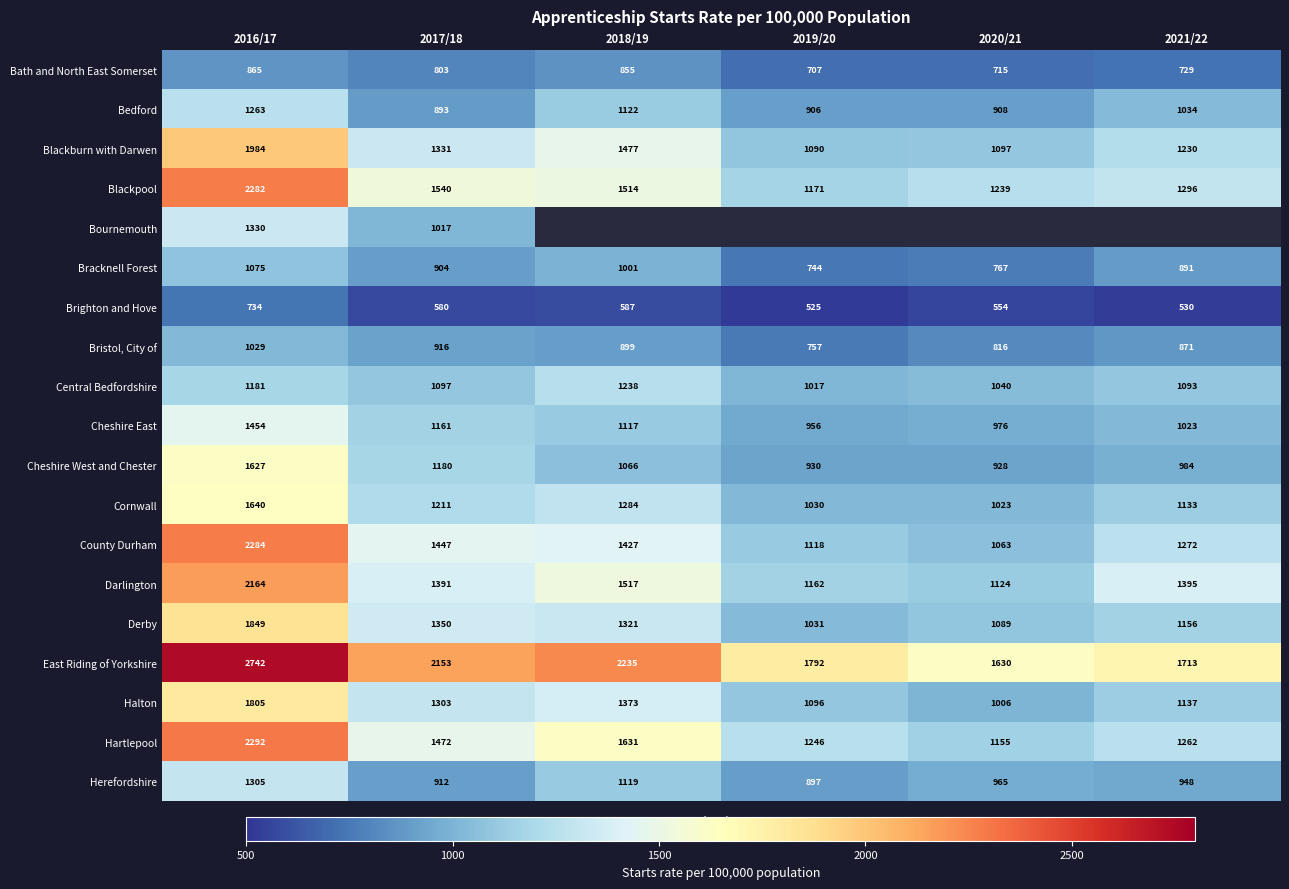

What is the difference between the Blackburn with Darwen values at 2017/18 and 2021/22?

101